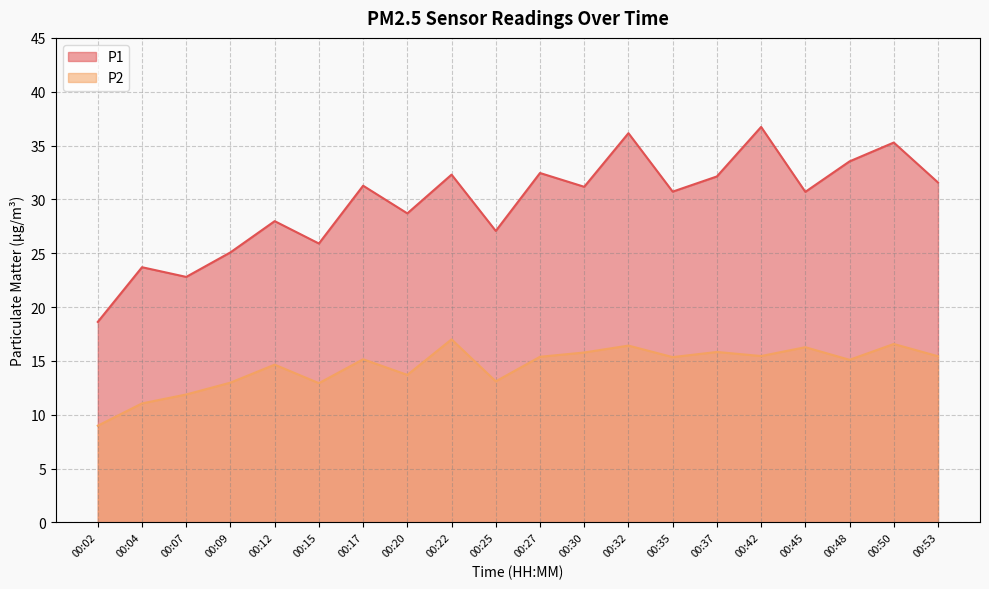

What is the difference between the maximum and minimum values in the P2 series?

8.0